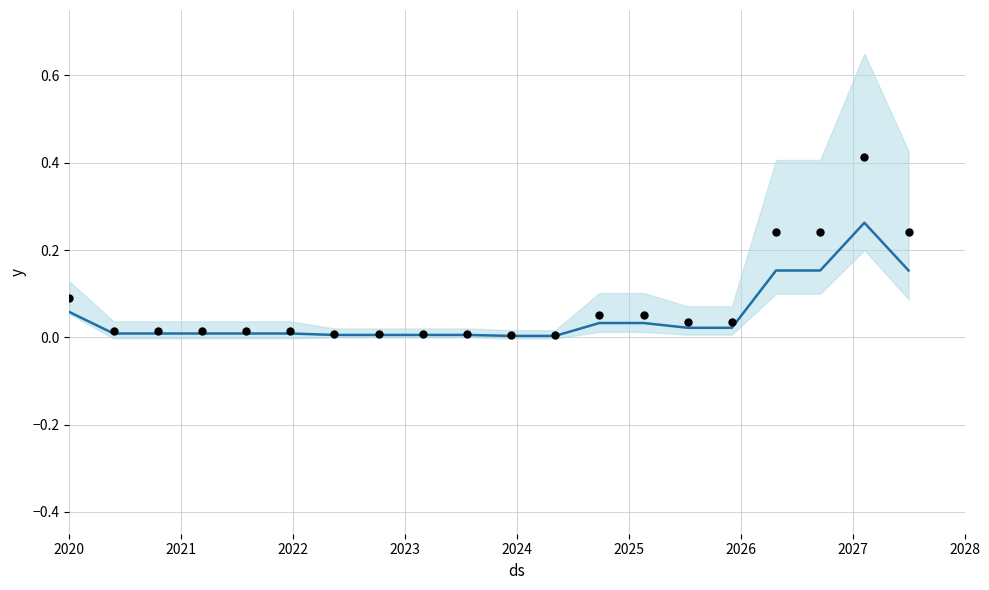

Which series has the largest total across all categories?

actuals